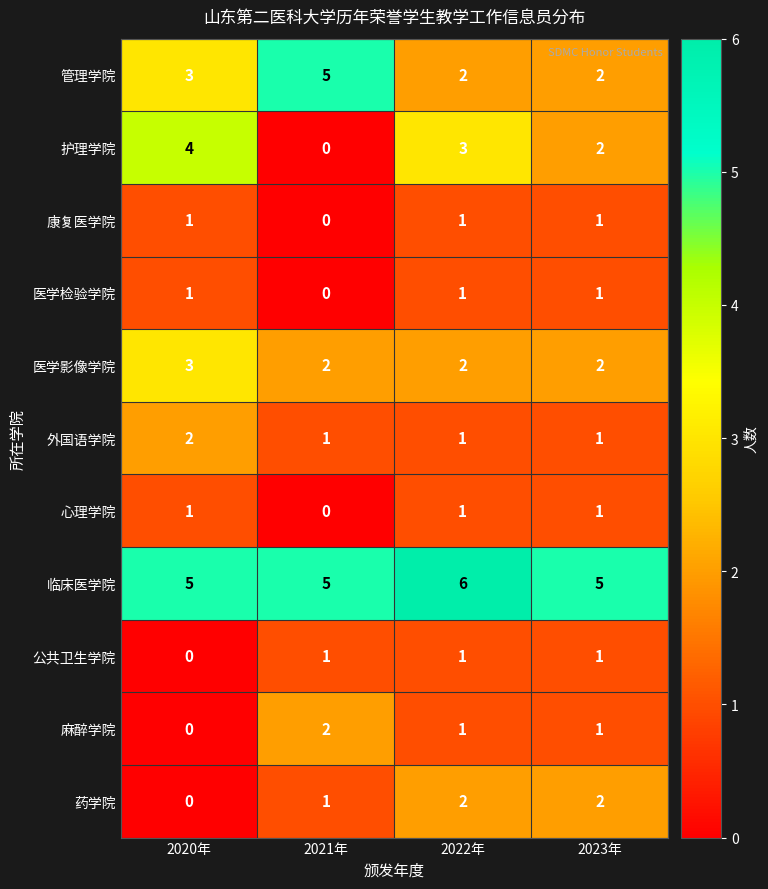

What is the minimum value for 临床医学院?

5